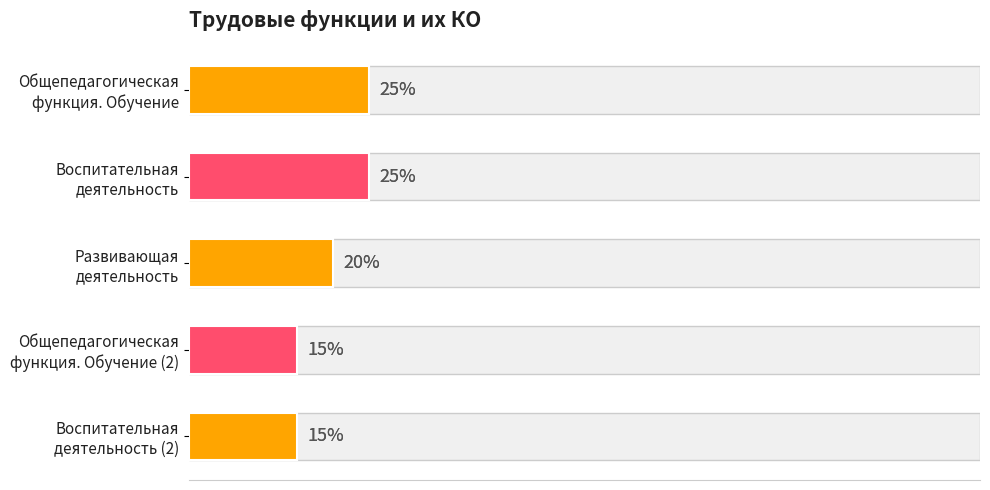

What is the value of the 1st bar from the left?

25